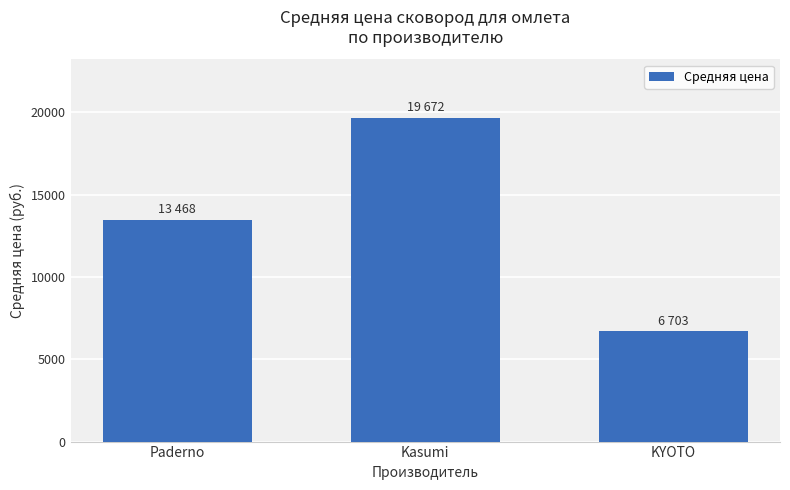

At which label does the data first exceed 13468?

Paderno